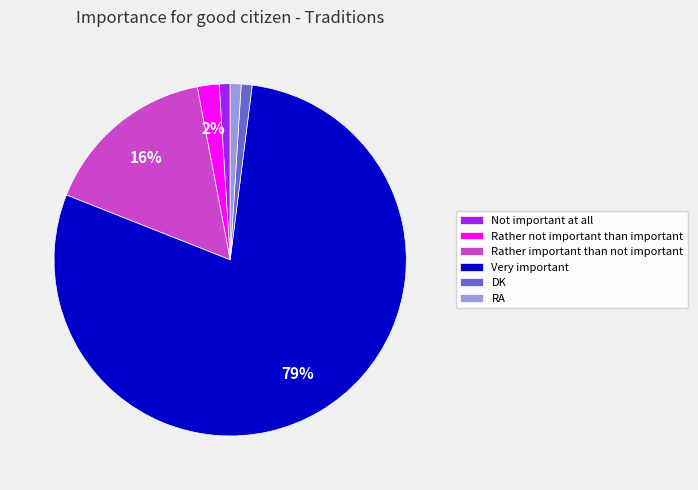

Is the sum of Very important and Rather important than not important greater than half?

Yes